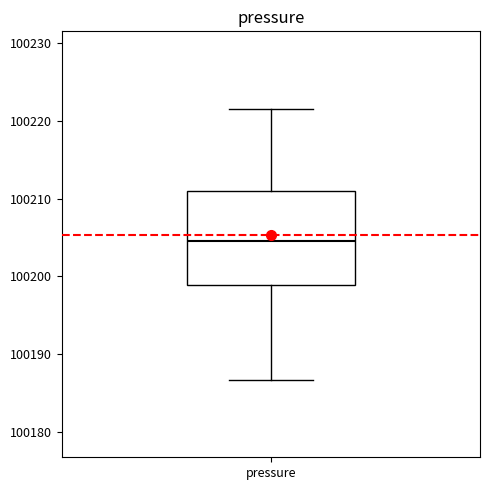

Read this box plot against the y-axis: the position of the median line, the range covered by the box, and the ends of both whiskers. The values are not printed on the chart, so give them approximately, as read against the axis.

median 100205, box 100199 to 100211, whiskers 100187 to 100222